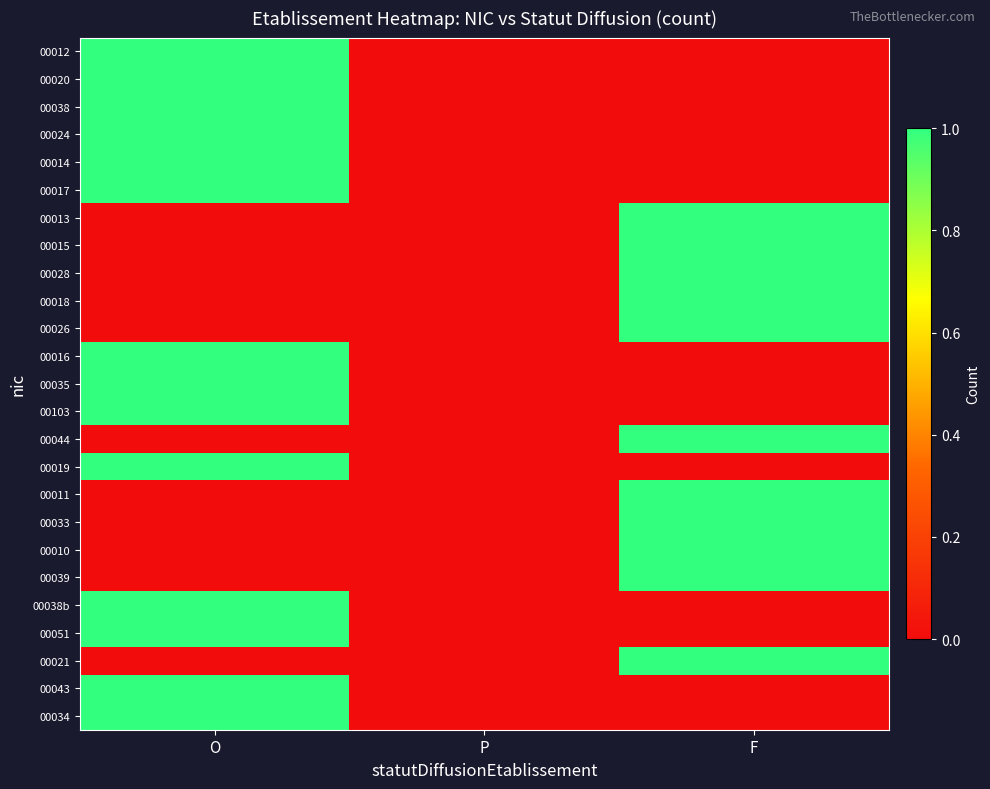

Which label corresponds to the largest value in the chart?

O